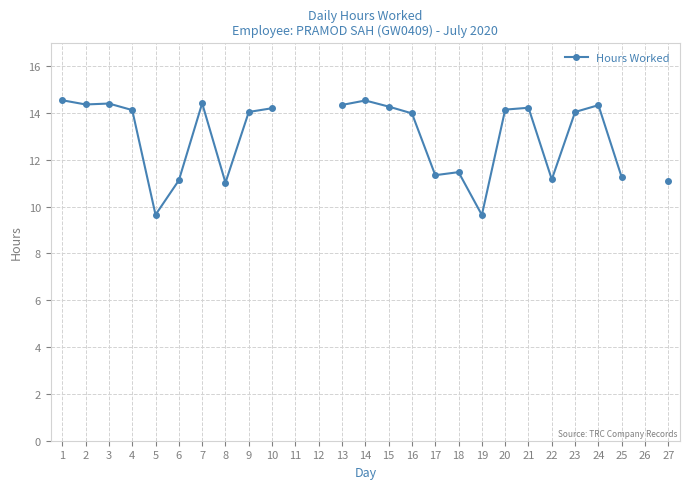

The value at 25 is 5.6. True or false?

False